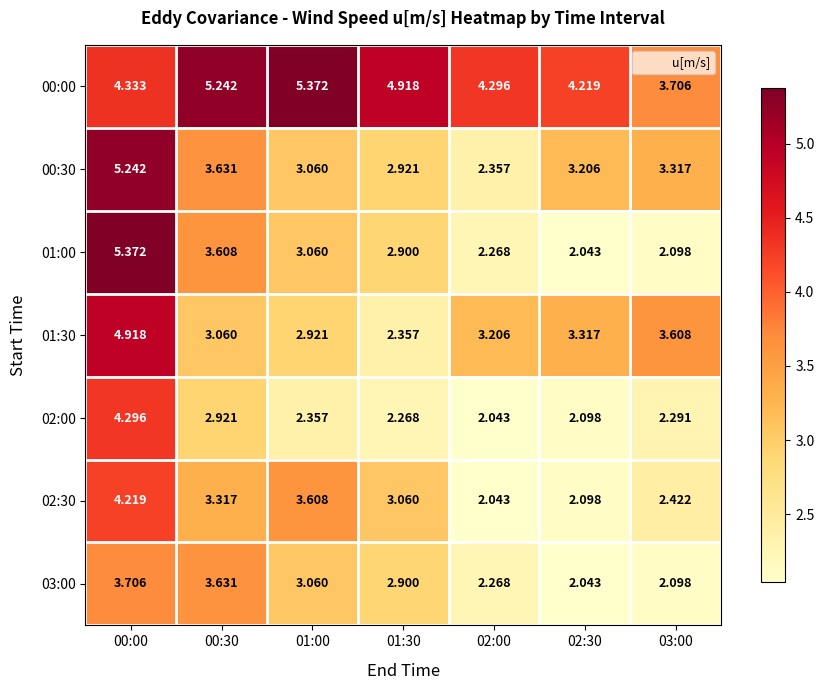

Is the value of 00:00 at 00:30 greater than the value of 00:30 at 01:00?

Yes